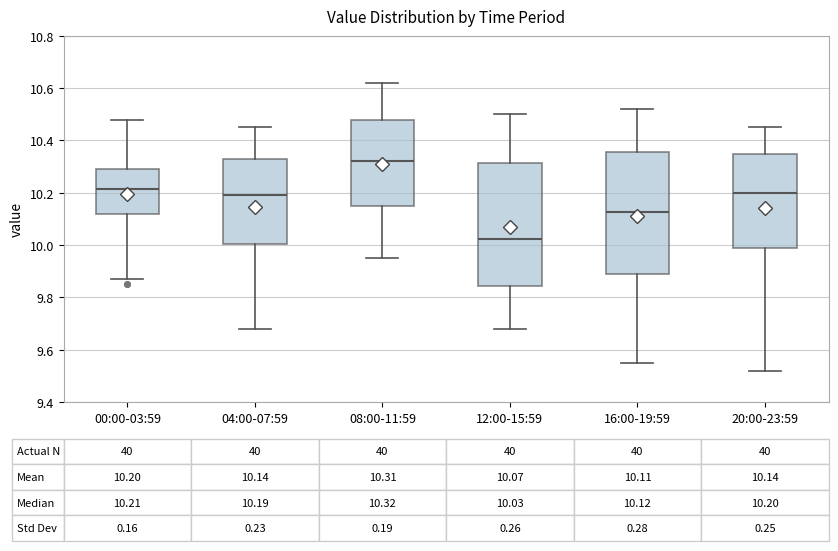

Which box has the lowest median line?

12:00-15:59